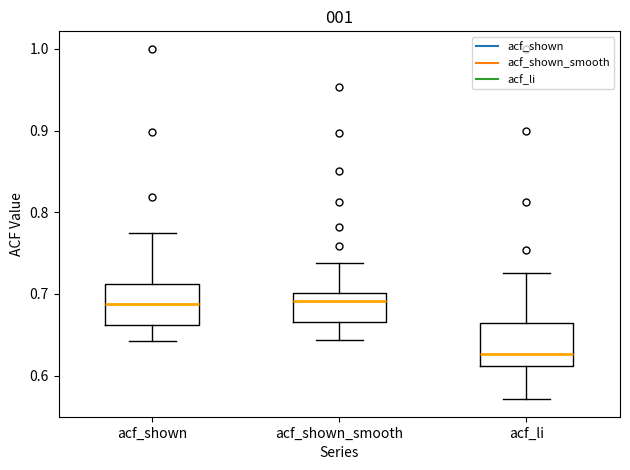

Reading left to right, transcribe this box plot: for each box, give where its median line is, the range the box spans, and where its two whiskers end, as read against the y-axis. The values are not printed on the chart, so give them approximately, as read against the axis.

acf_shown: median 0.69, box 0.66 to 0.71, whiskers 0.64 to 0.77
acf_shown_smooth: median 0.69, box 0.67 to 0.70, whiskers 0.64 to 0.74
acf_li: median 0.63, box 0.61 to 0.66, whiskers 0.57 to 0.73